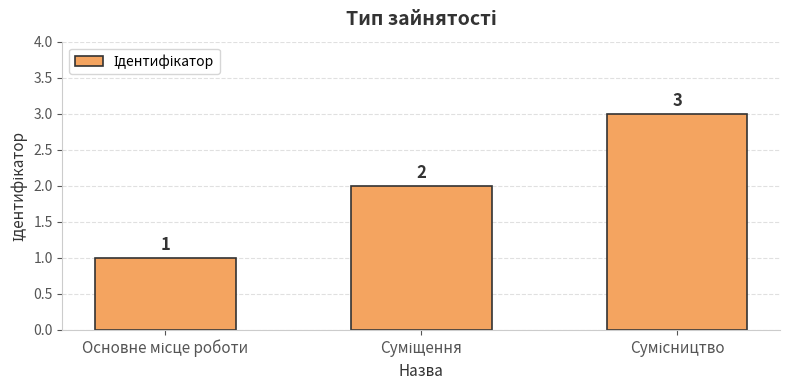

Count the values in the range 1 to 3.

3